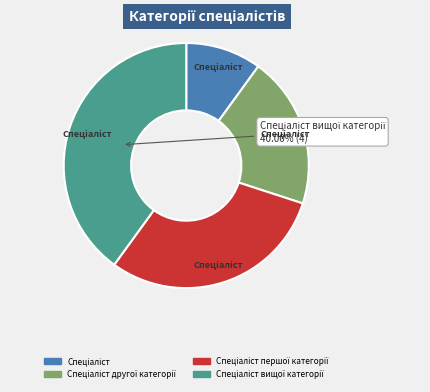

Is there a majority slice in this chart?

No